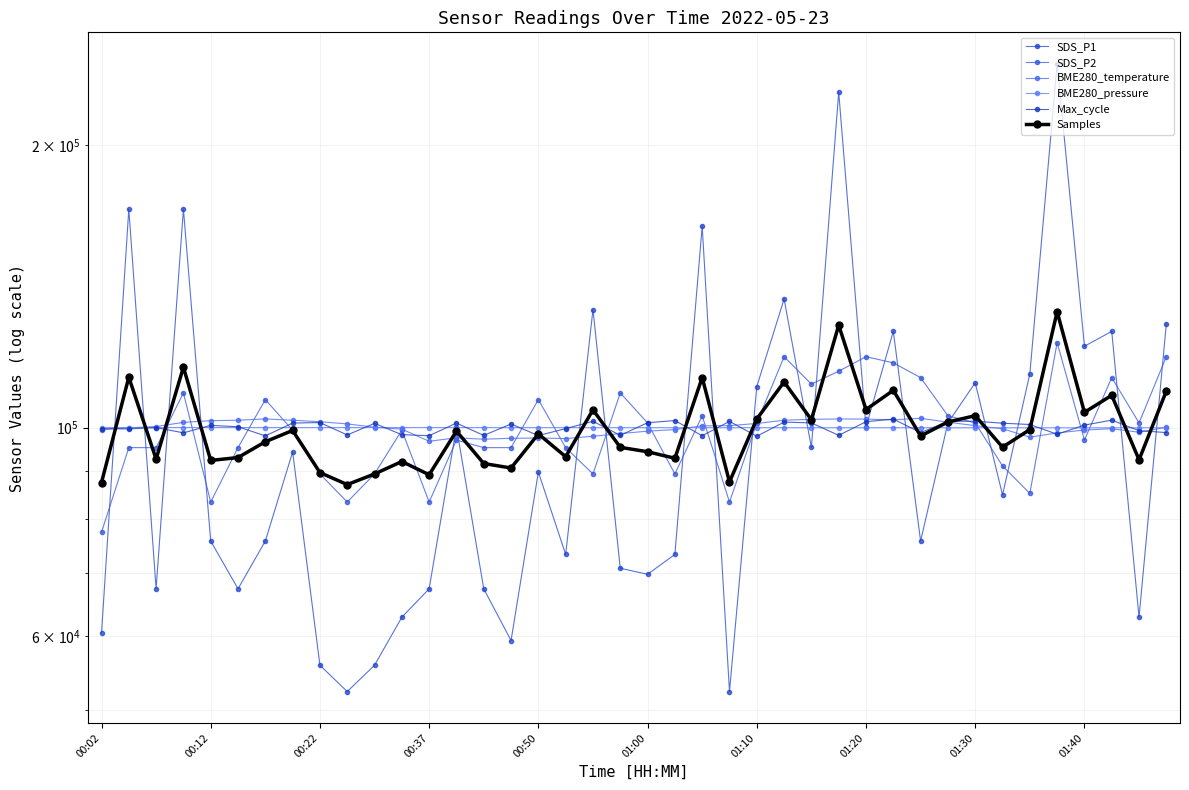

What is the difference between the maximum and minimum values in the Max_cycle series?

4202.2